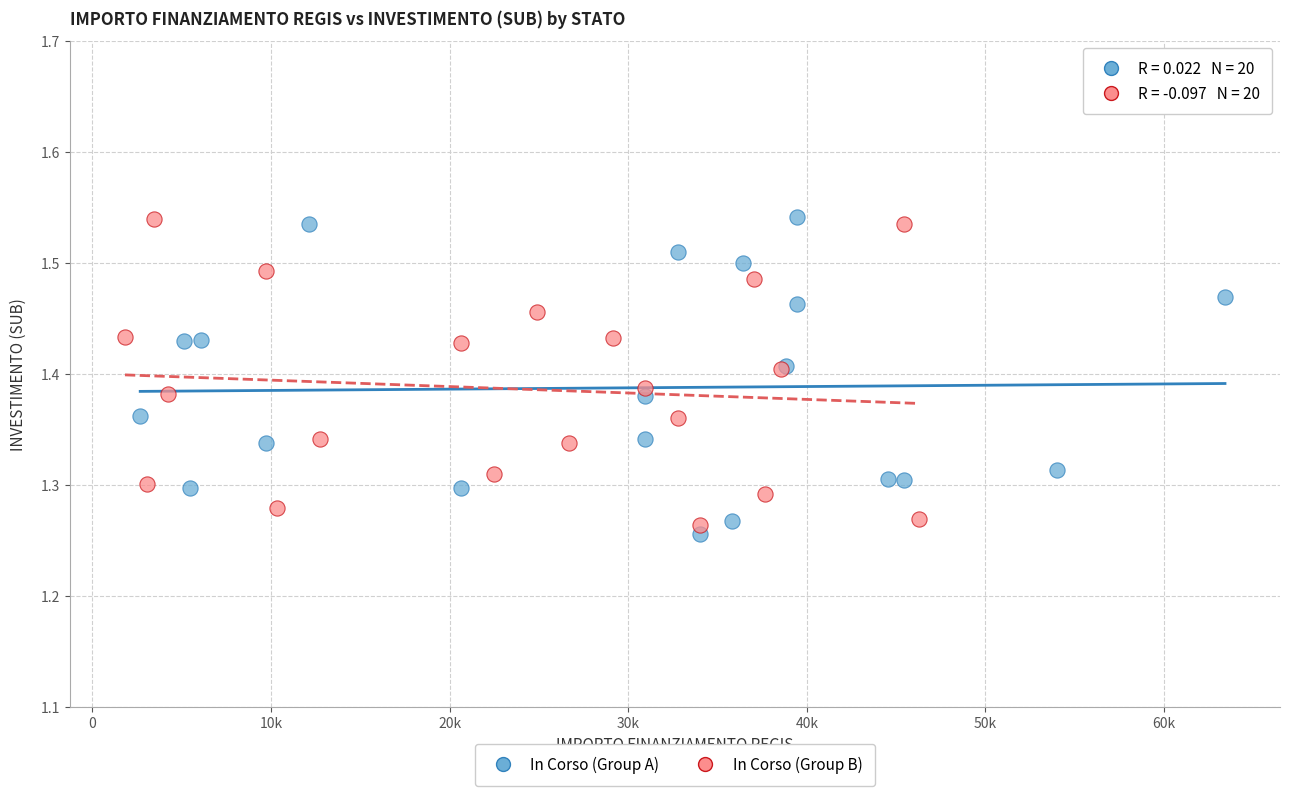

Which series reaches the minimum Y coordinate?

In Corso (Group A)